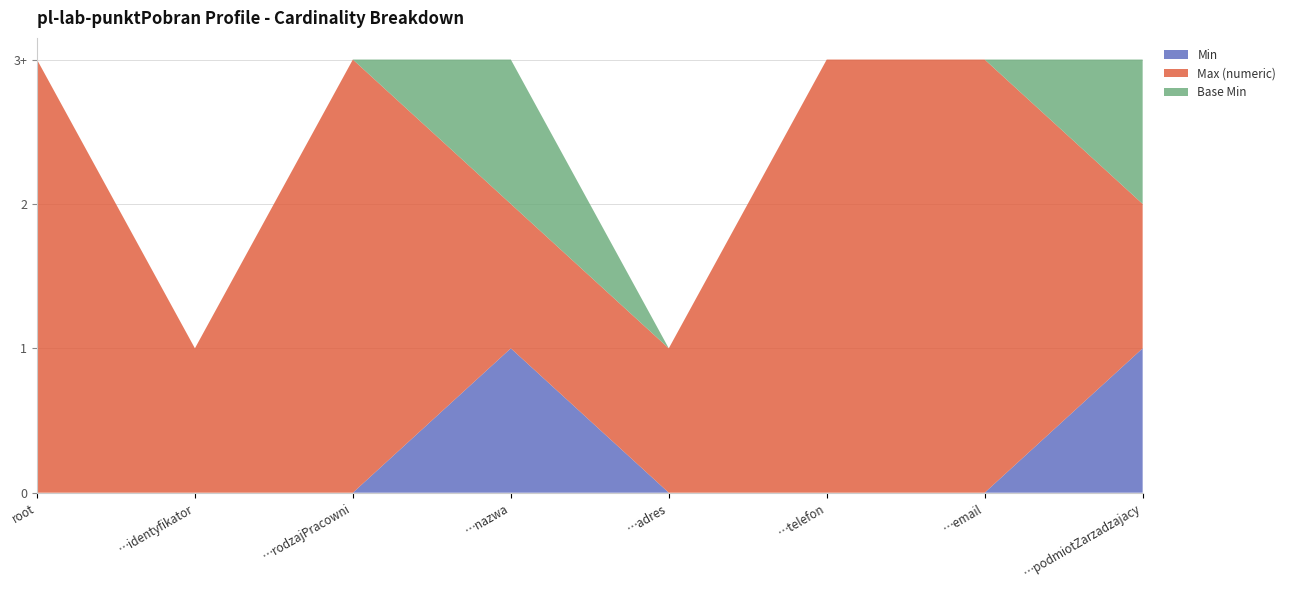

Reading left to right, what are all the values shown in this chart?

Min: 0	0	0	1	0	0	0	1
Max (numeric): 999	1	999	1	1	999	999	1
Base Min: 0	0	0	1	0	0	0	1